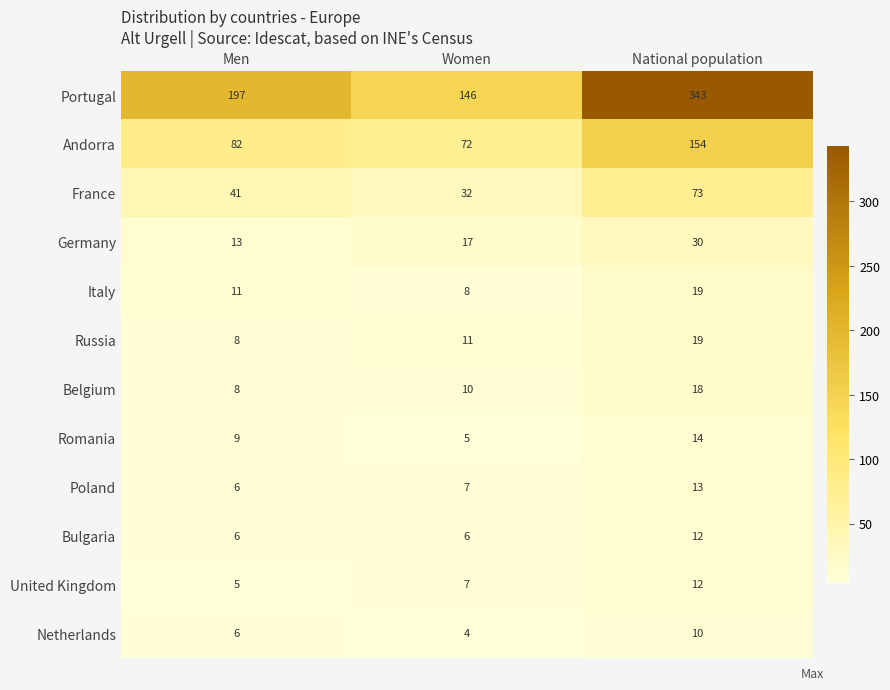

Count the Russia values in the range 8 to 19.

3